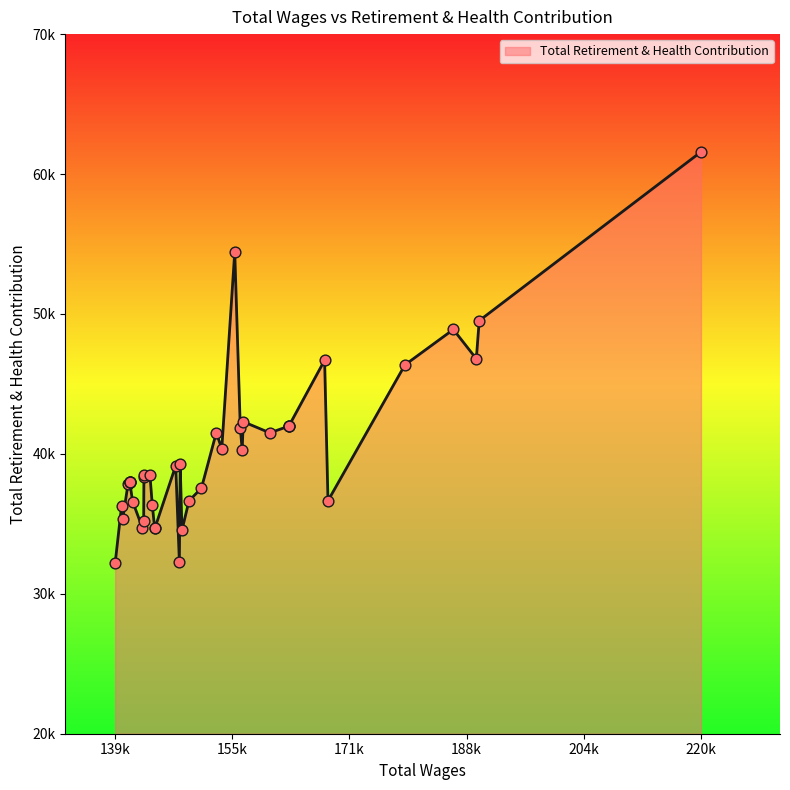

What is the change in value from 25 to 33?

+1626